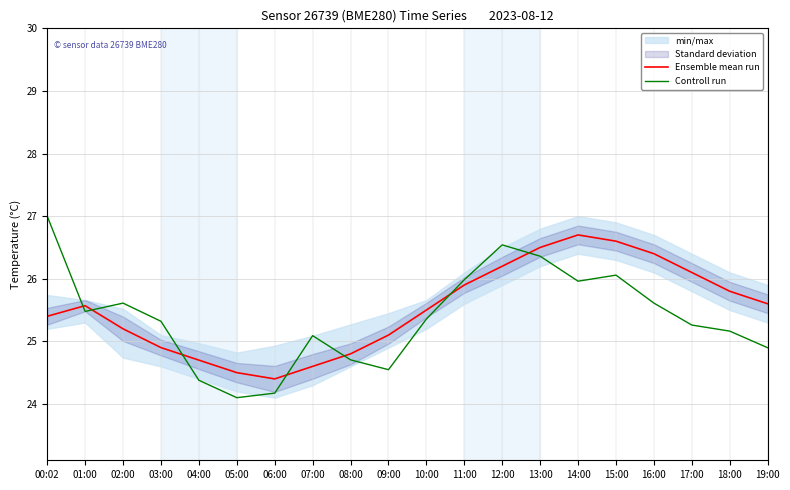

What is the average value of the Controll run series?

25.4